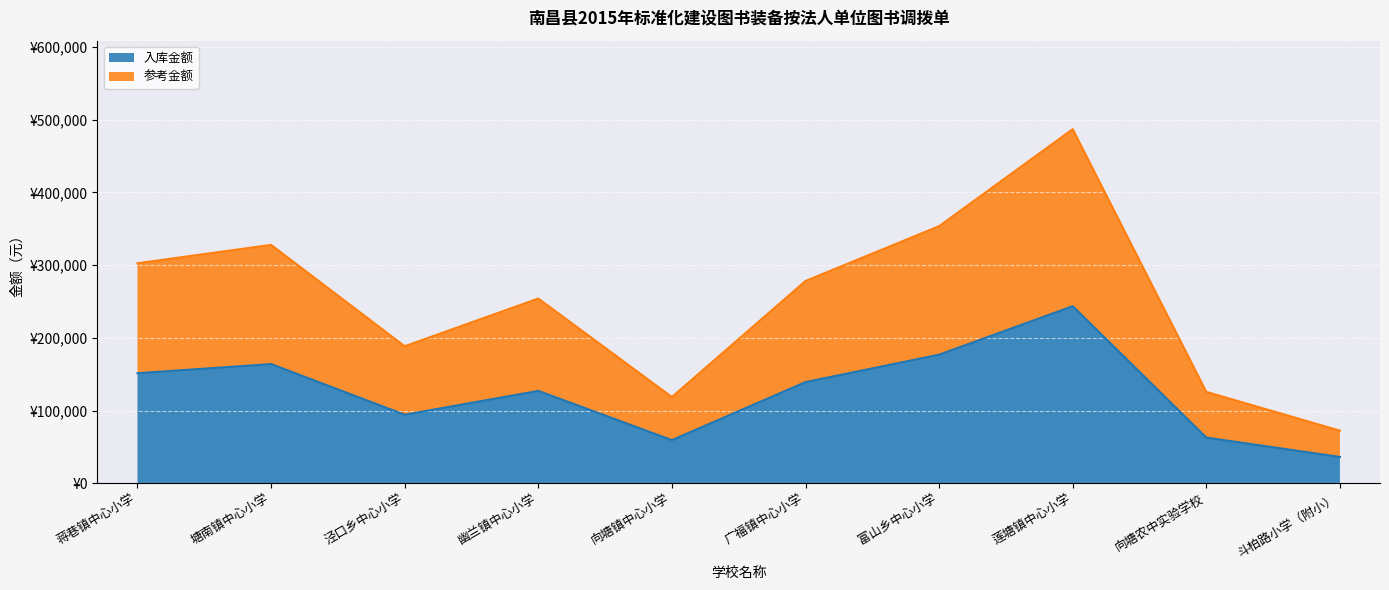

True or false: 参考金额 and 入库金额 cross at least once.

False